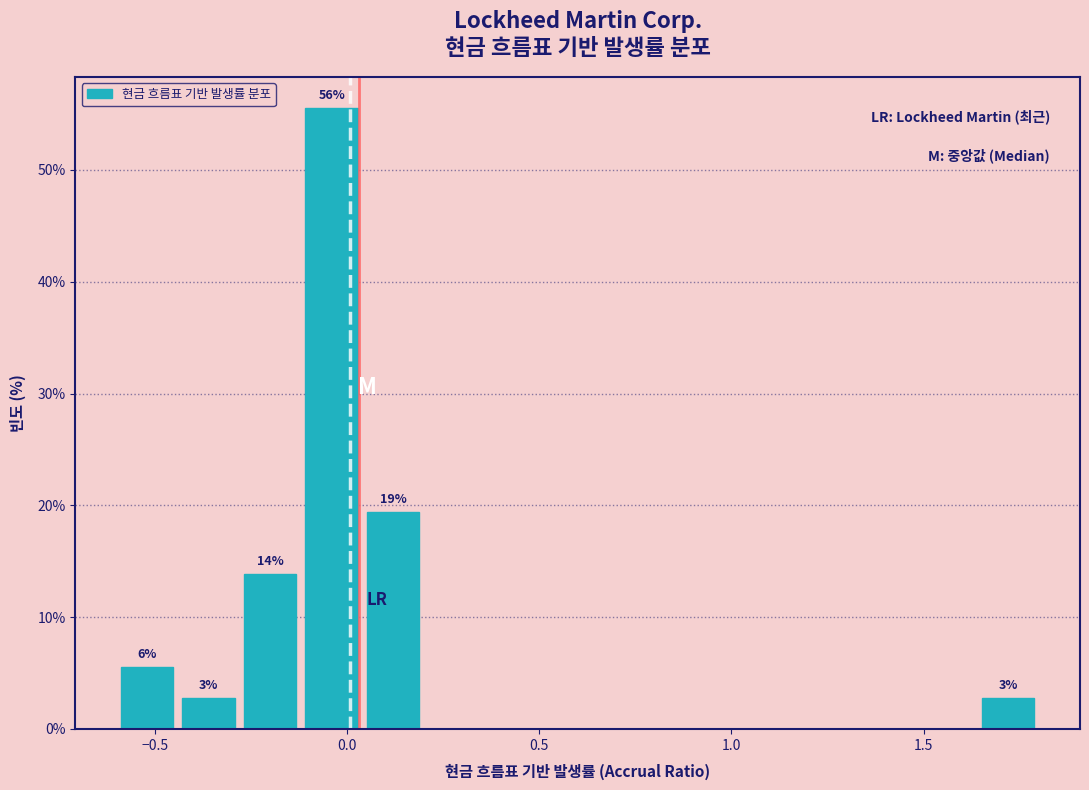

Read against the x-axis, roughly where is the centre of the tallest bar?

-0.05